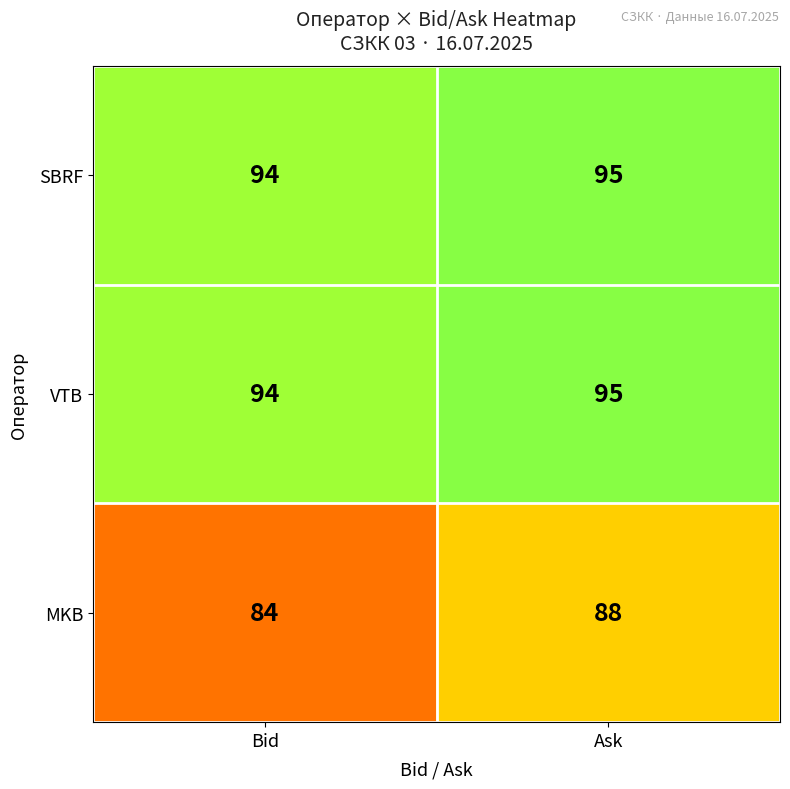

Rank the categories by VTB value from highest to lowest.

Ask, Bid